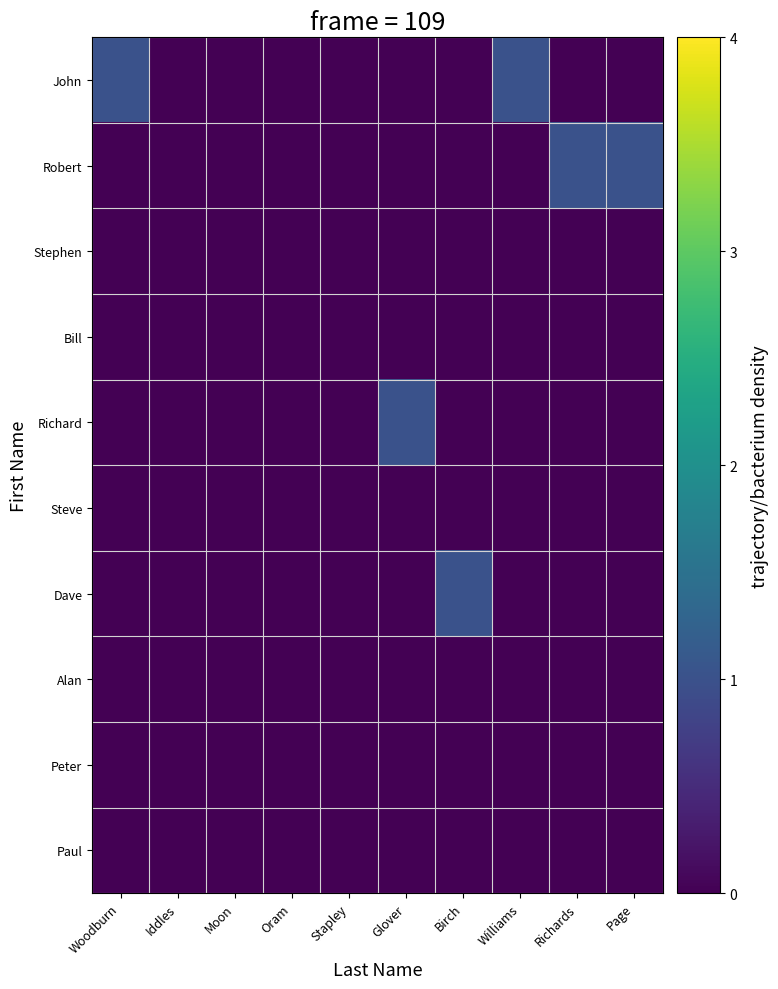

List the series in order of their peak value, lowest first.

Stephen, Bill, Steve, Alan, Peter, Paul, John, Robert, Richard, Dave